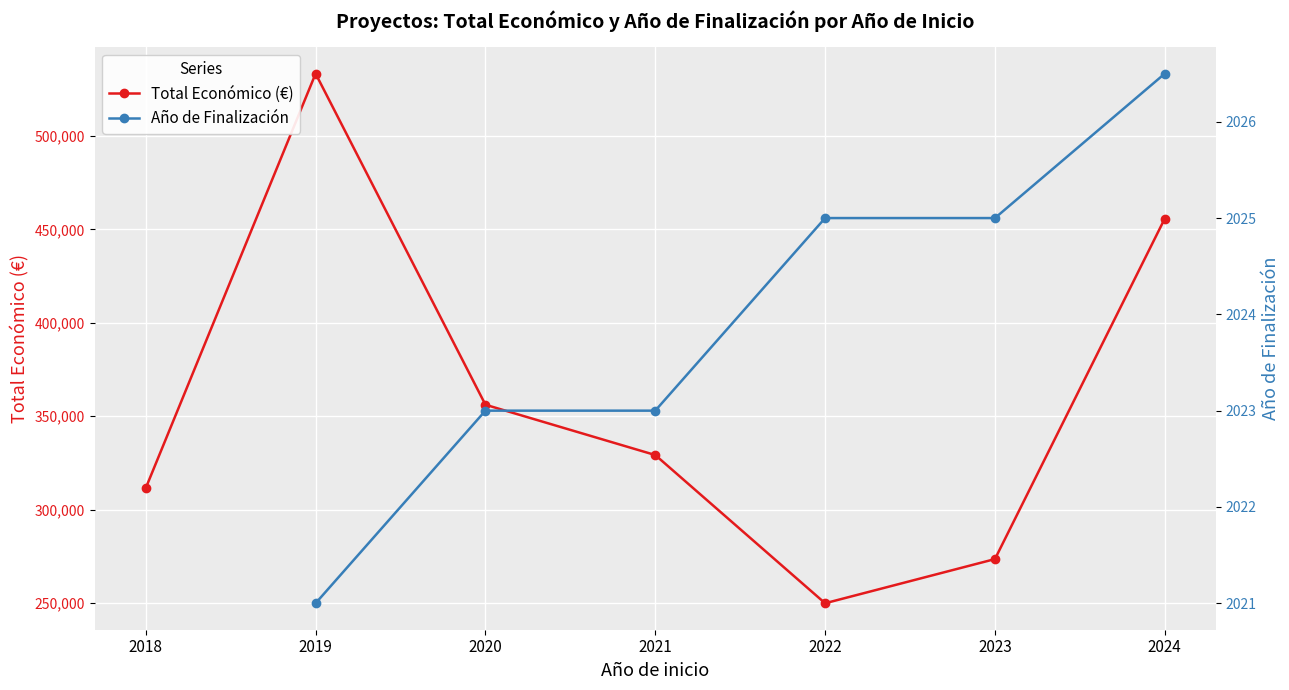

Where is Total Económico (€) nearest to the value 391612?

2020